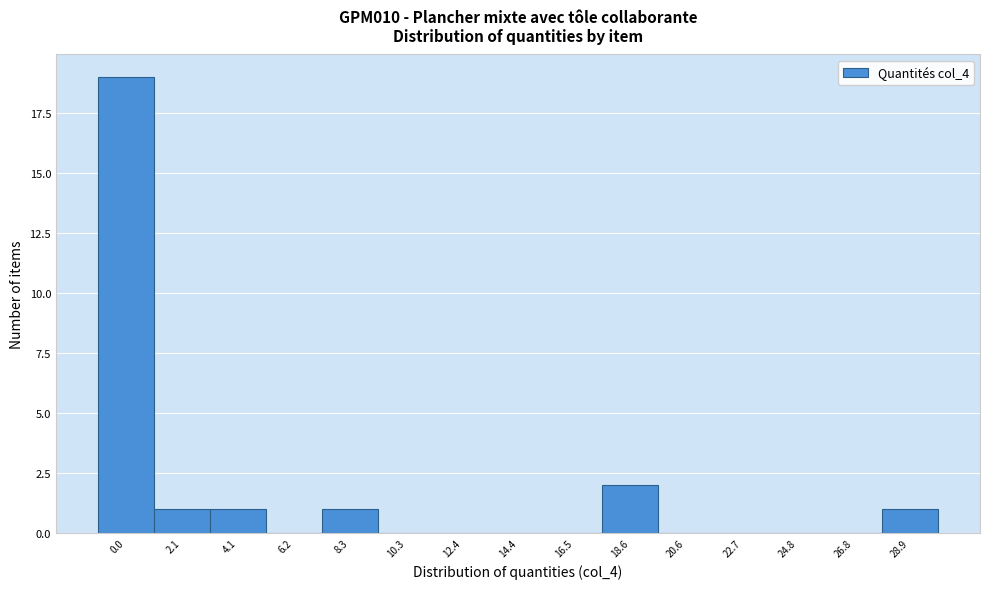

Reading left to right, what are all the values shown in this chart?

0.0=19	2.1=1	4.1=1	6.2=0	8.3=1	10.3=0	12.4=0	14.4=0	16.5=0	18.6=2	20.6=0	22.7=0	24.8=0	26.8=0	28.9=1